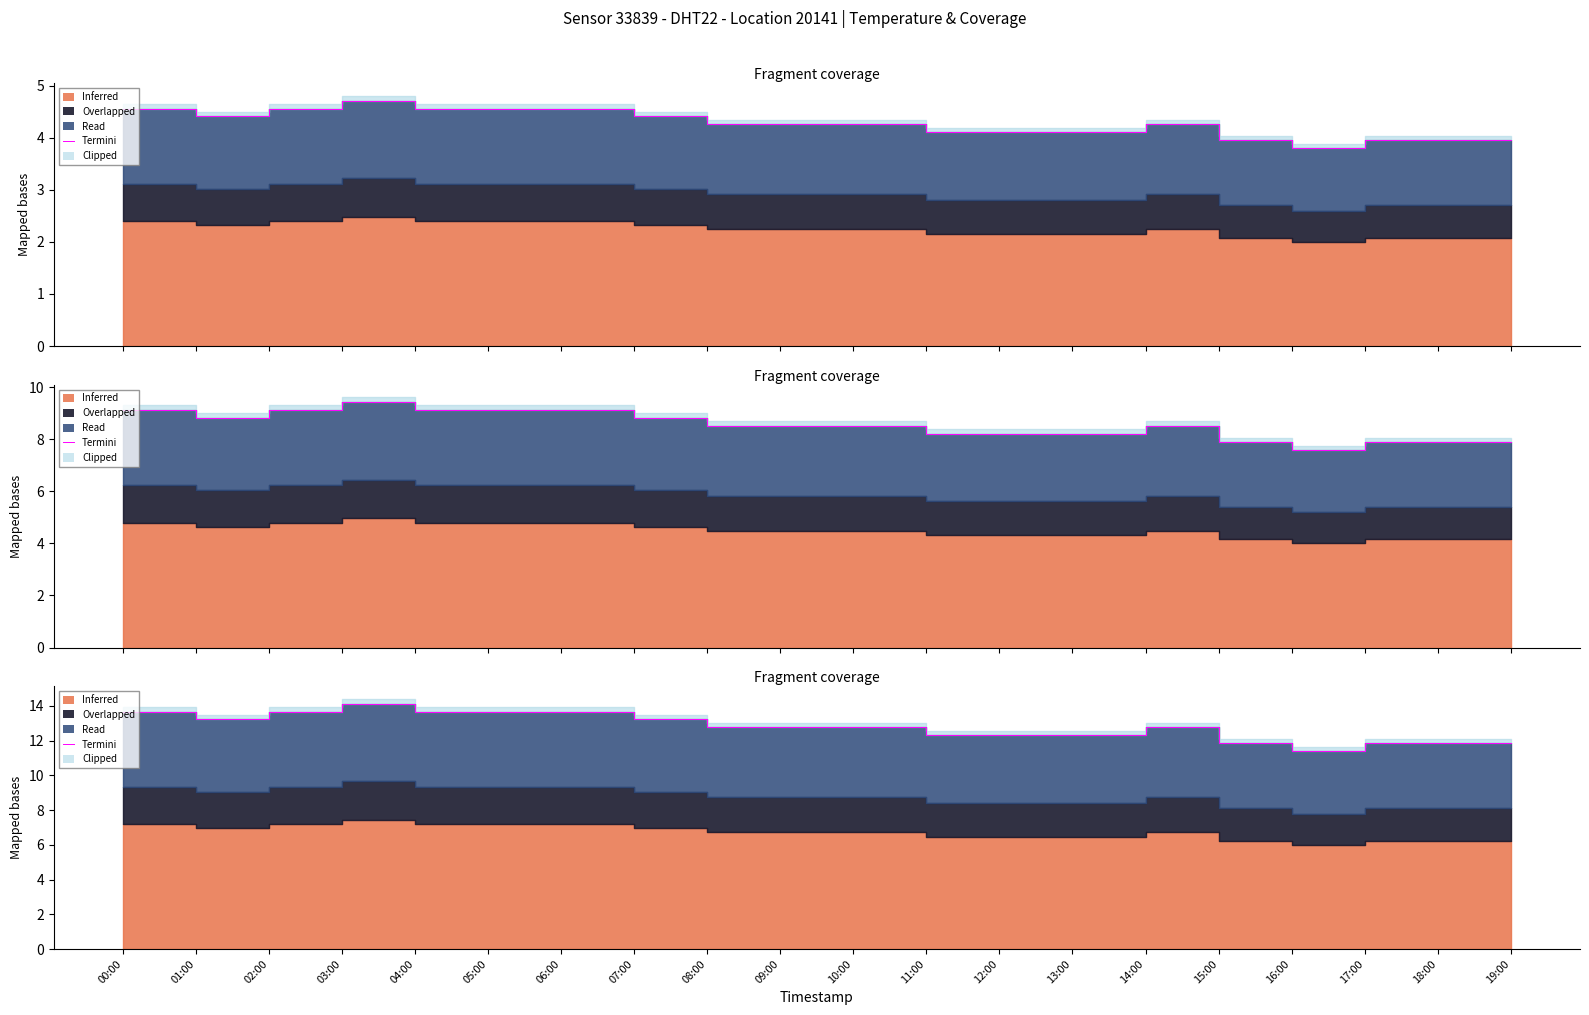

What position from the left is 15:00?

16